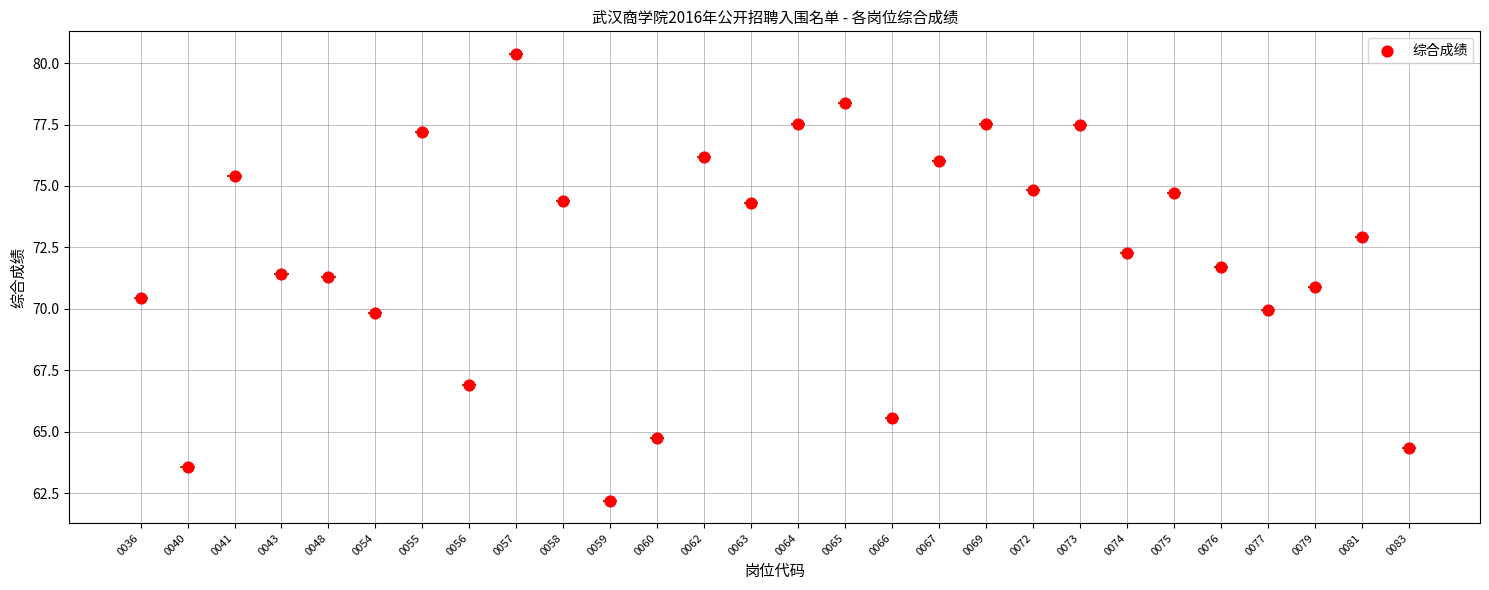

Approximately how many times larger is the value at 0036 compared to 0079?

1.0